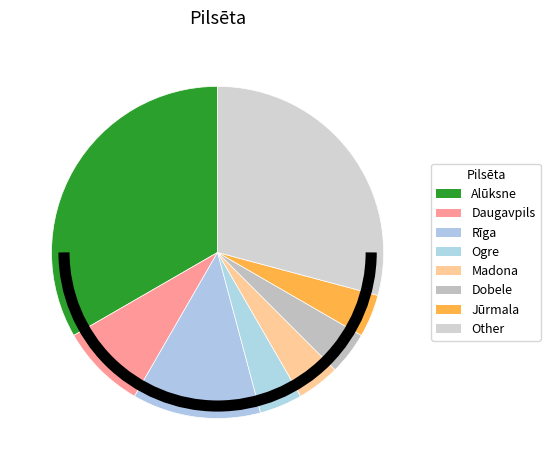

Which category has the biggest portion of the pie?

Alūksne